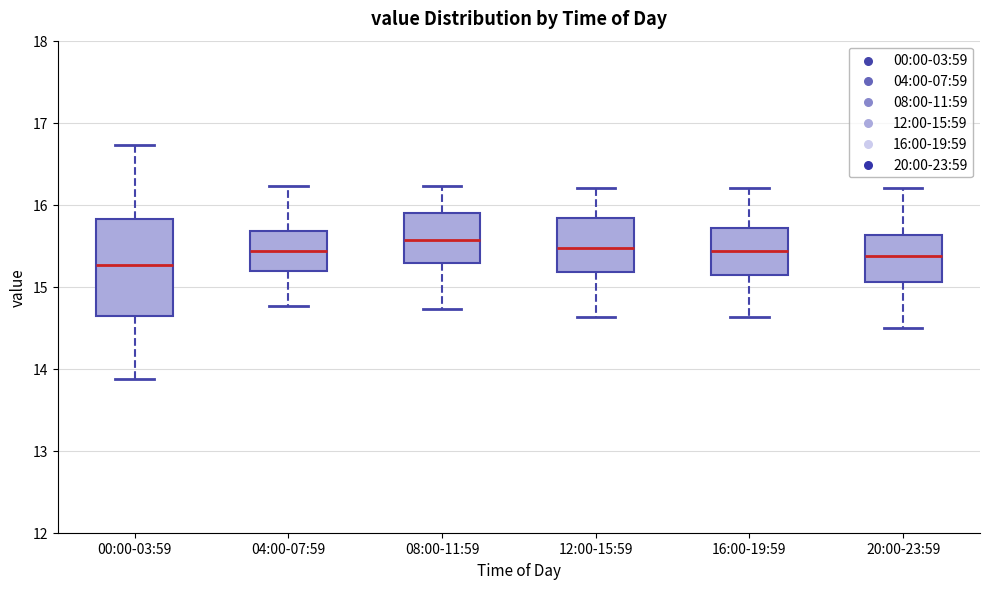

Reading left to right, read every box against the y-axis: the position of its median line, the range the box covers, and the ends of its whiskers. The values are not printed on the chart, so give them approximately, as read against the axis.

00:00-03:59: median 15.3, box 14.6 to 15.8, whiskers 13.9 to 16.7
04:00-07:59: median 15.4, box 15.2 to 15.7, whiskers 14.8 to 16.2
08:00-11:59: median 15.6, box 15.3 to 15.9, whiskers 14.7 to 16.2
12:00-15:59: median 15.5, box 15.2 to 15.8, whiskers 14.6 to 16.2
16:00-19:59: median 15.4, box 15.1 to 15.7, whiskers 14.6 to 16.2
20:00-23:59: median 15.4, box 15.1 to 15.6, whiskers 14.5 to 16.2